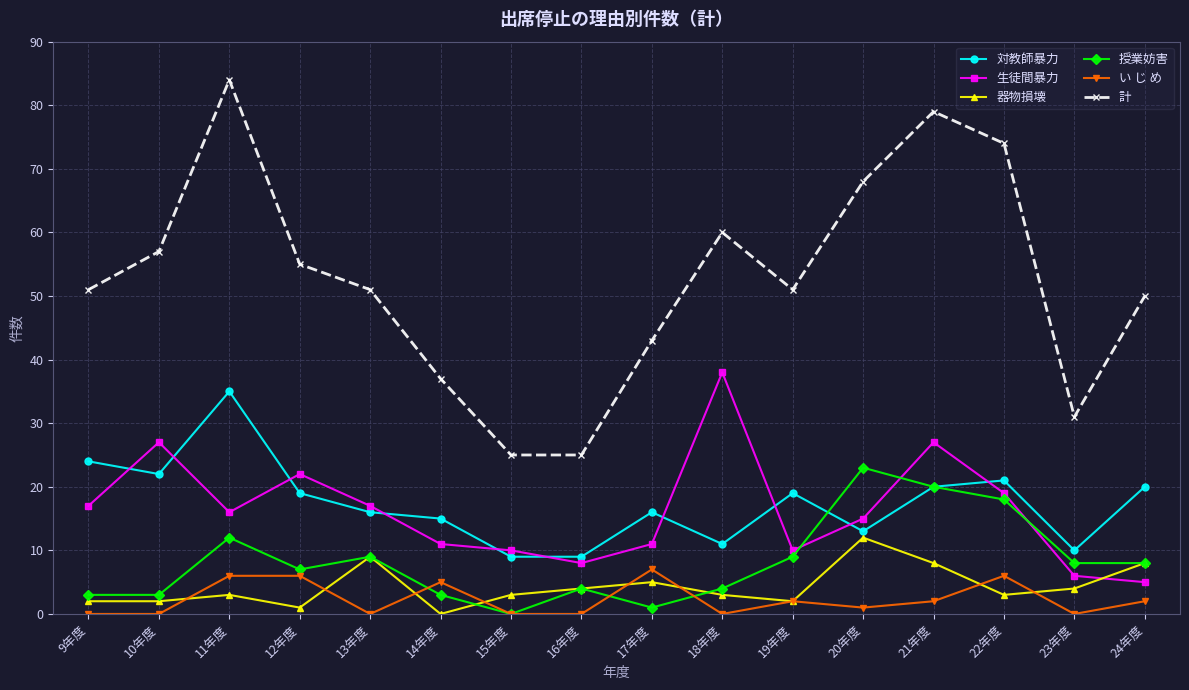

Which series changed the most between 10年度 and 20年度?

授業妨害